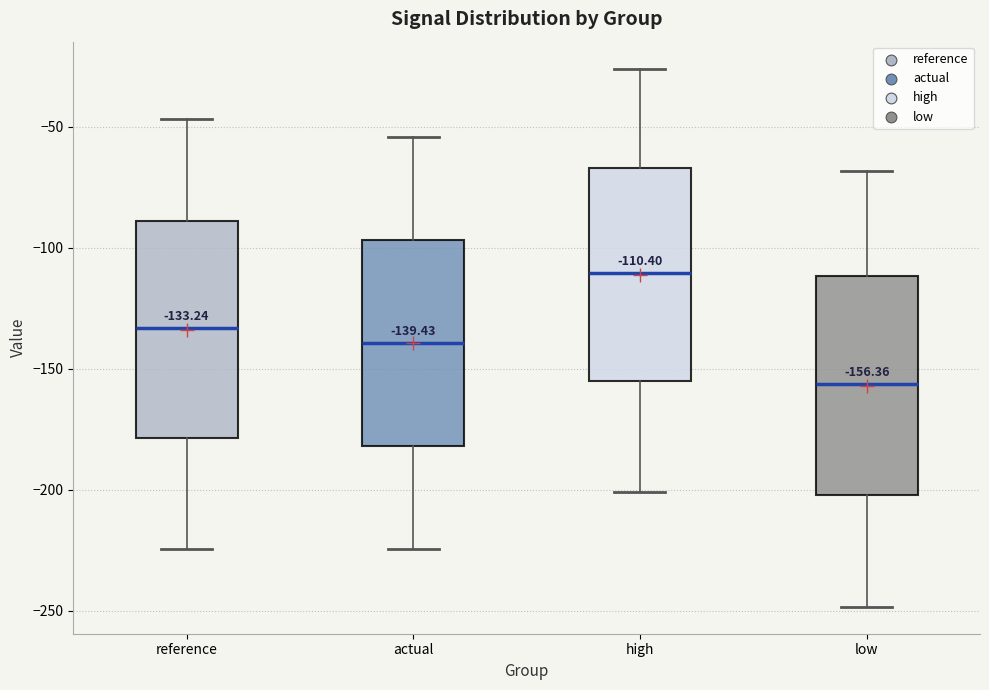

Which box's median line is the lowest?

low